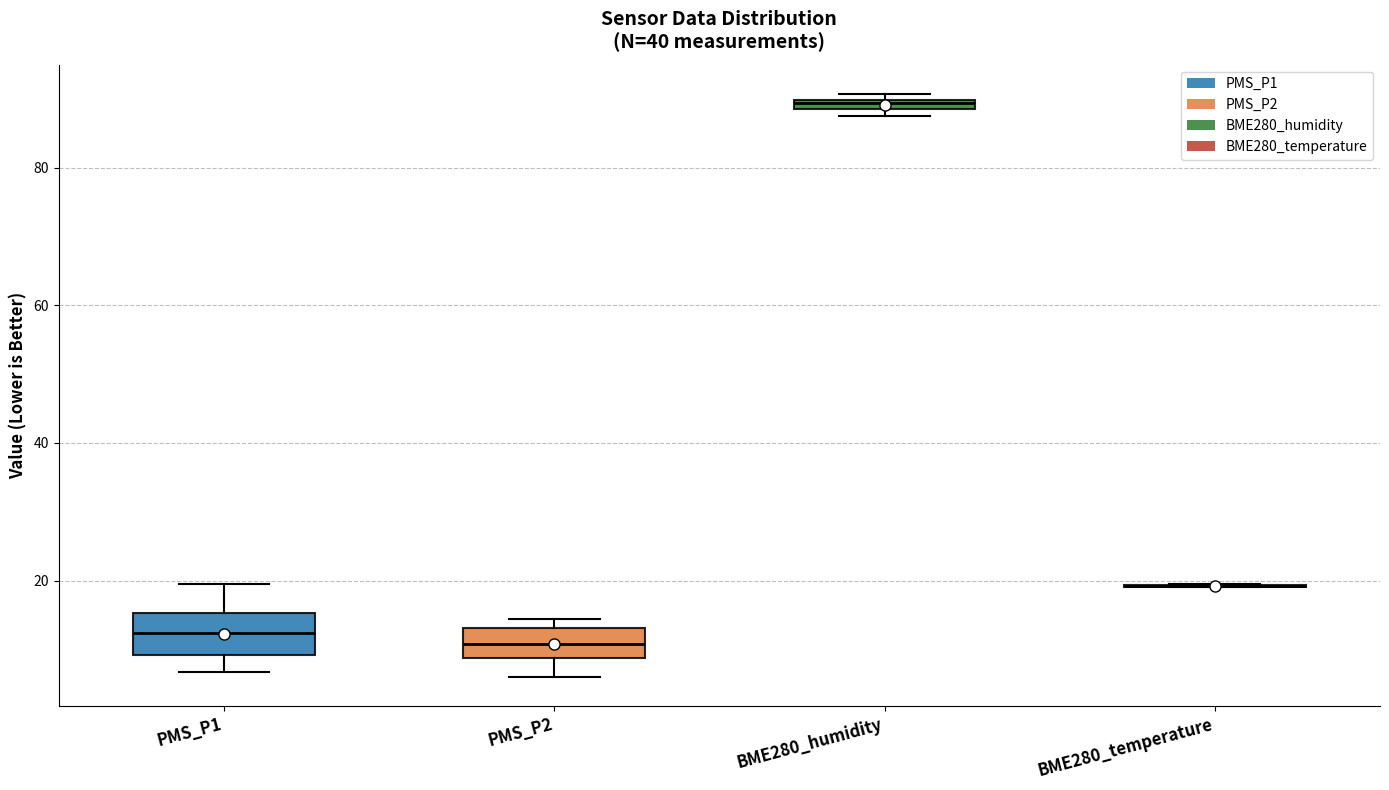

Where is the upper edge of the box for PMS_P1 on the y-axis? The values are not printed on the chart, so give them approximately, as read against the axis.

16